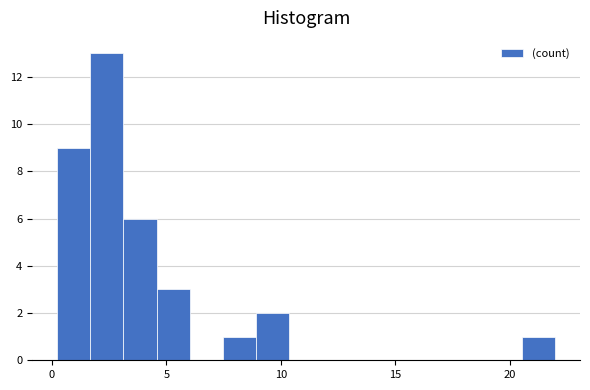

Read against the x-axis, roughly where is the centre of the tallest bar?

2.5